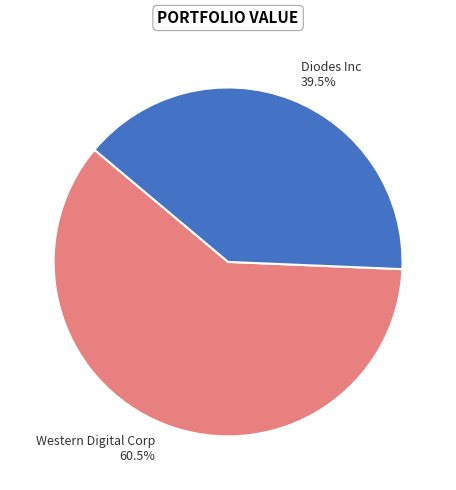

Is Diodes Inc the majority of the pie?

No